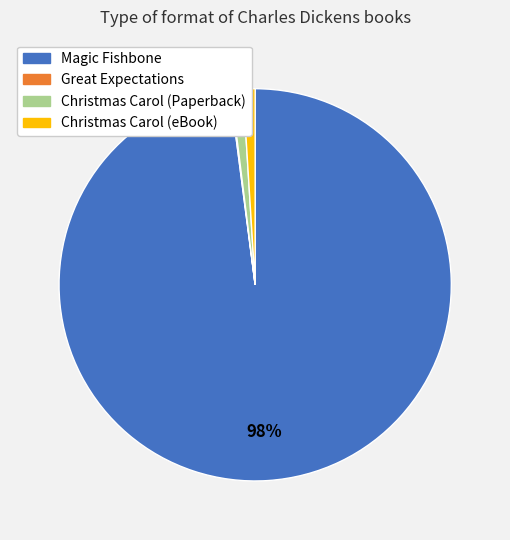

What is the ratio of the value at Christmas Carol (eBook) to the value at Christmas Carol (Paperback)?

1.0